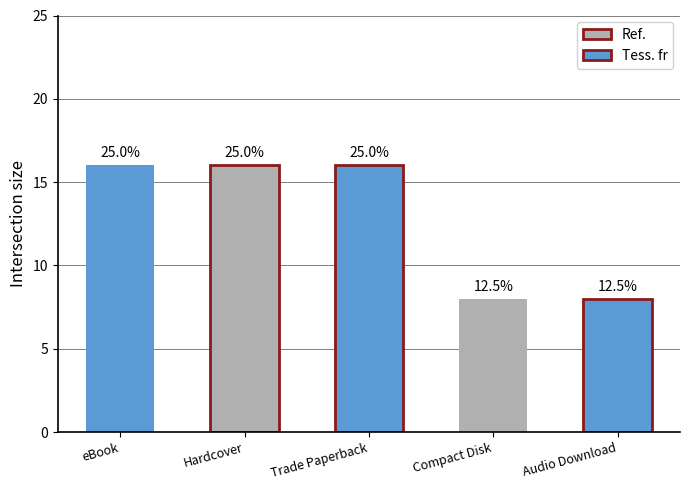

What value does the data have at Hardcover?

16